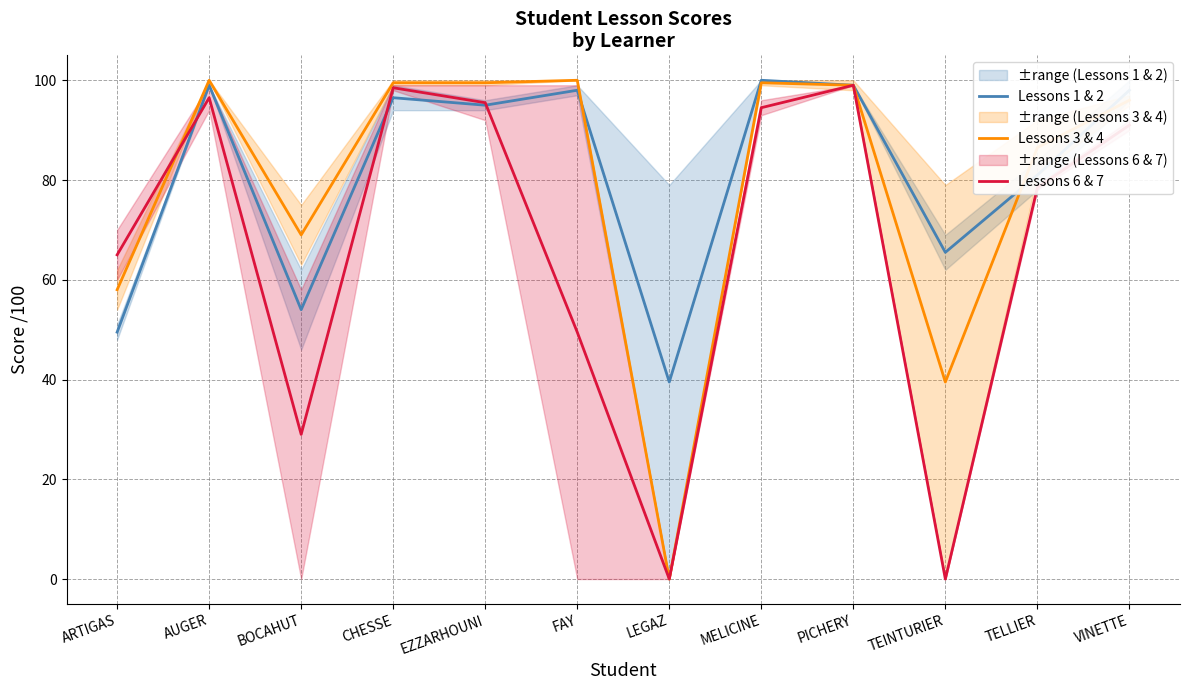

How many times do Lessons 1 & 2 and Lessons 3 & 4 cross each other?

3